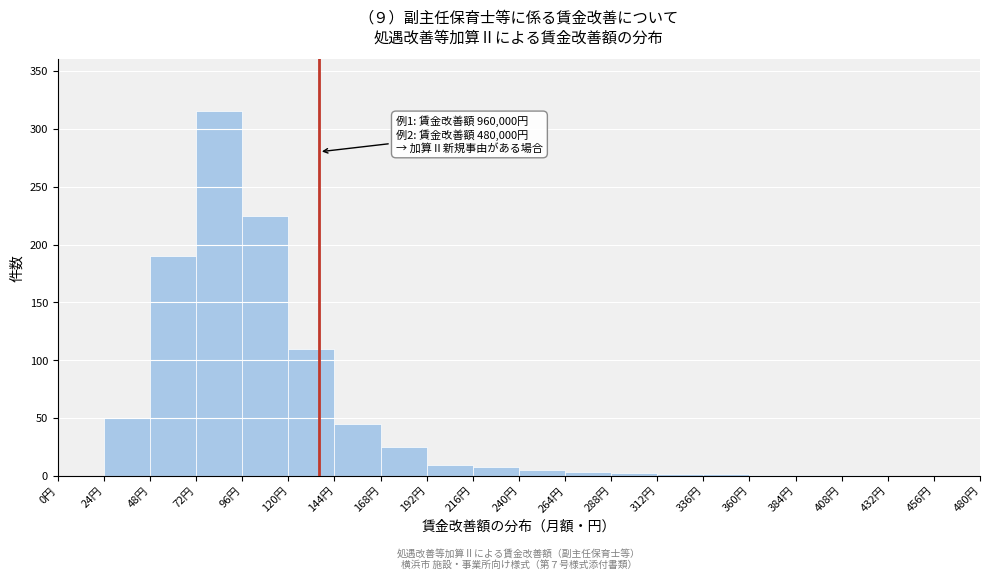

Over which range of the x-axis is the bar tallest?

72 to 96